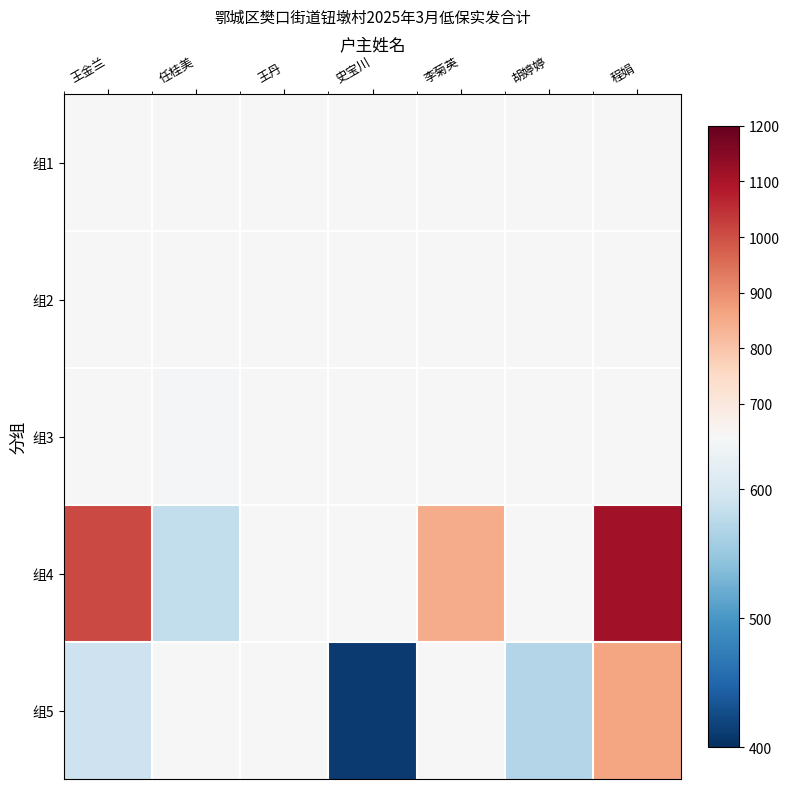

Rank the series by their maximum value, from lowest to highest.

组1, 组2, 组3, 组5, 组4